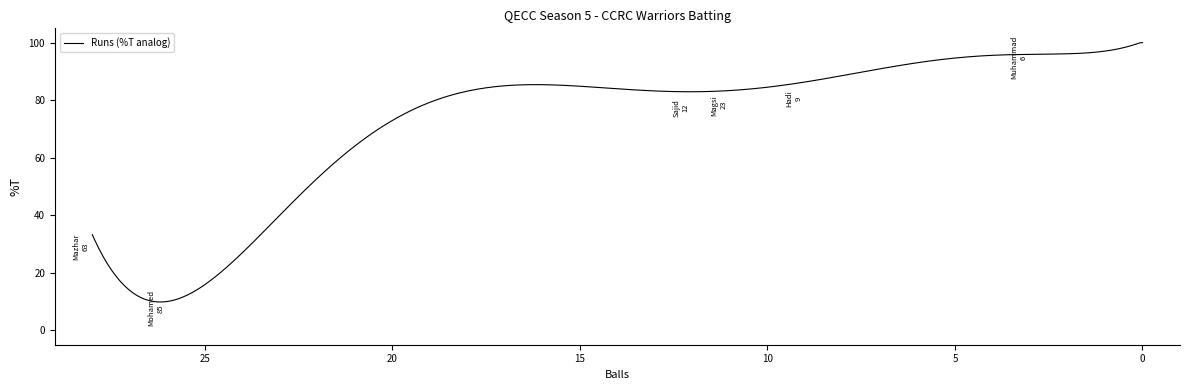

What is the label of the 10th point from the left?

Shafikh Shaikh